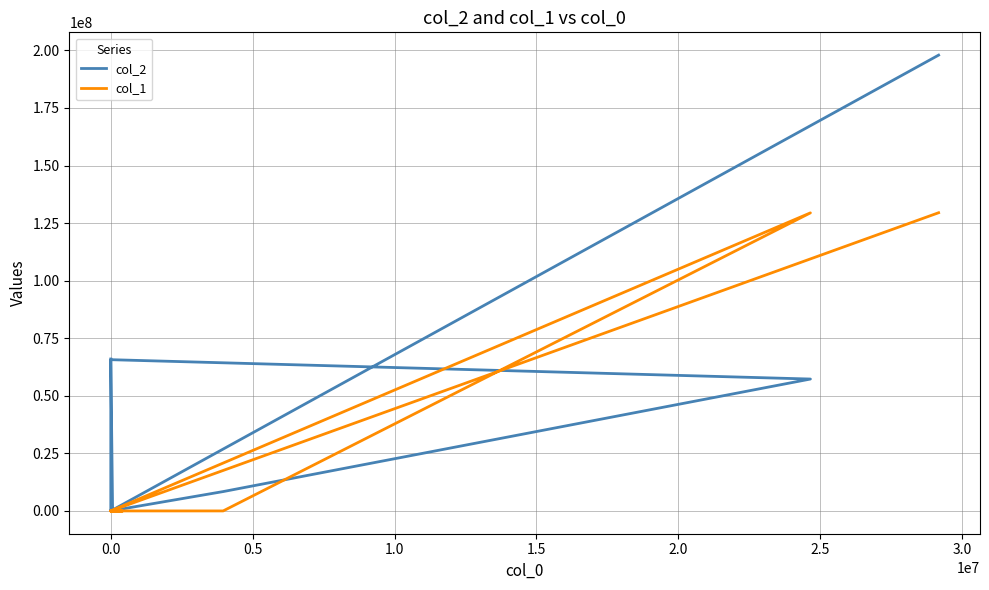

True or false: col_2 and col_1 intersect in this chart.

True